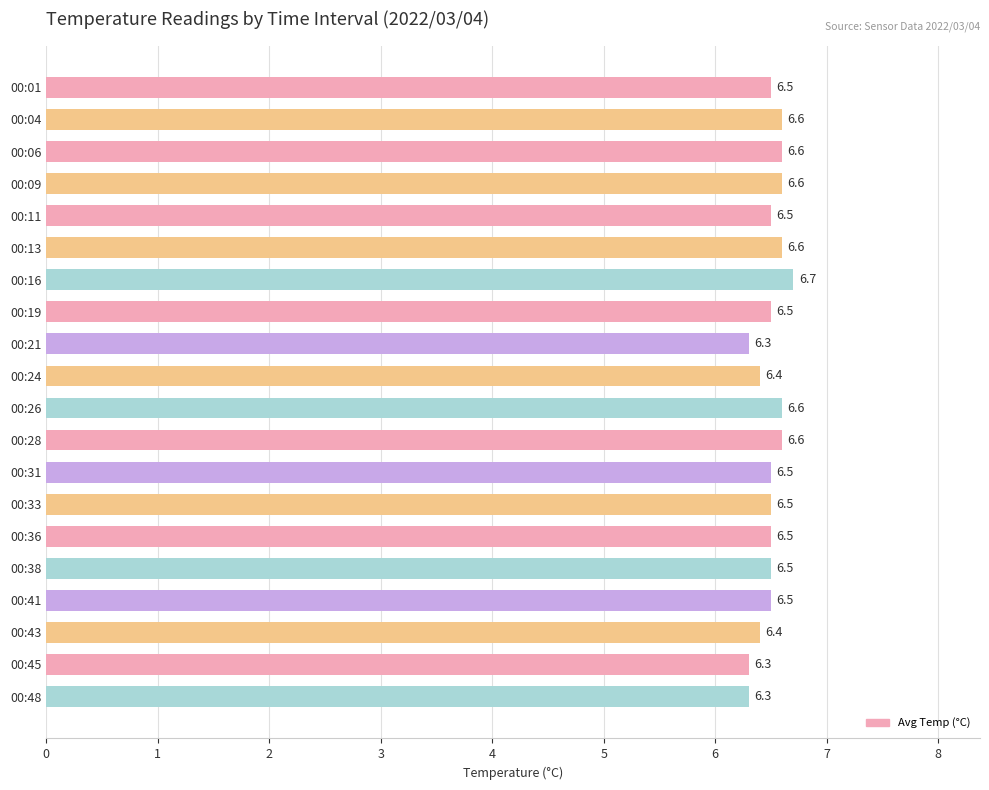

Reading top to bottom, transcribe all the data shown in this chart.

6.5	6.6	6.6	6.6	6.5	6.6	6.7	6.5	6.3	6.4	6.6	6.6	6.5	6.5	6.5	6.5	6.5	6.4	6.3	6.3